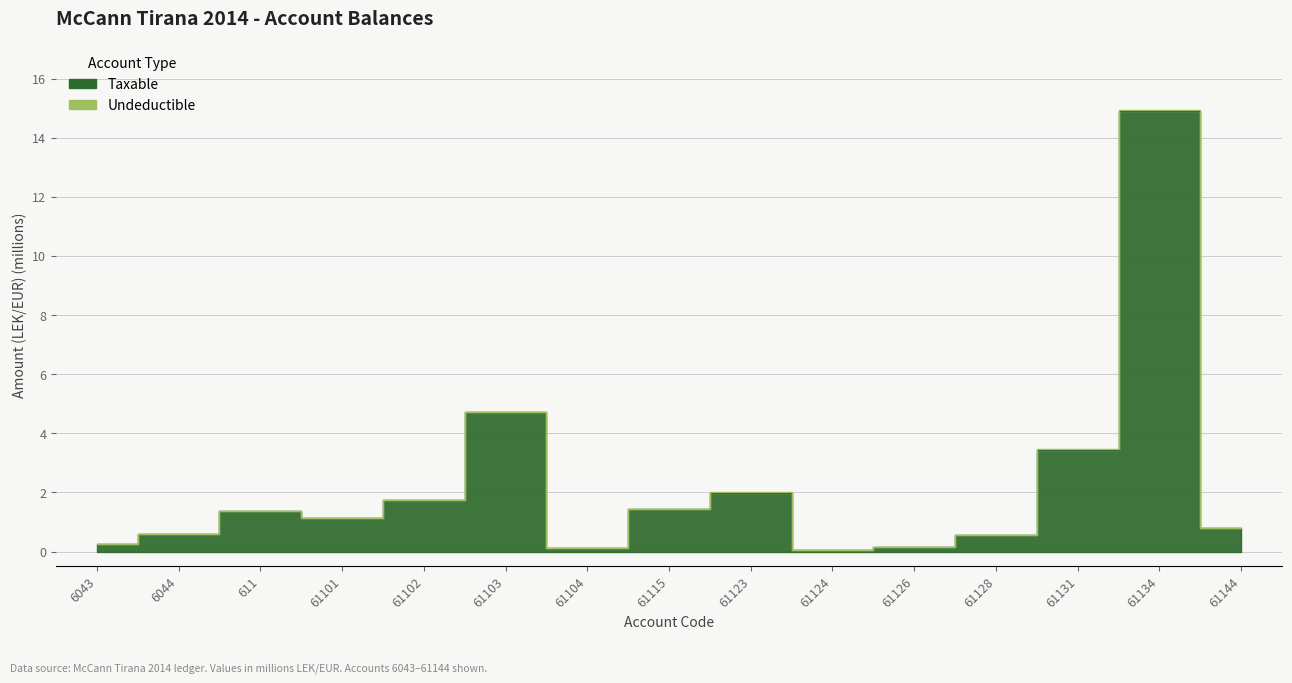

Count the number of categories in the chart.

15